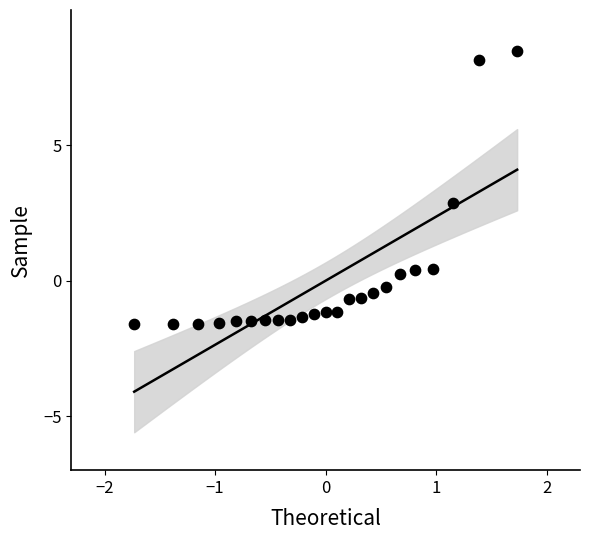

What is the range of Y values (max minus min)?

10.1